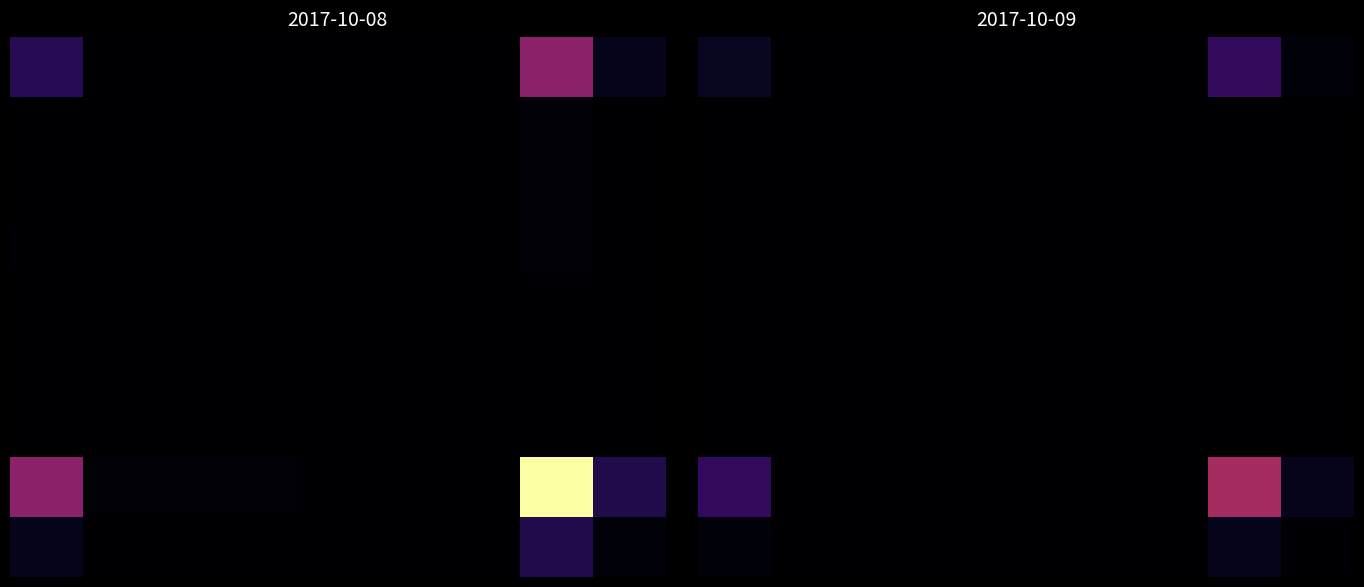

What is the greatest value displayed?

98914.0